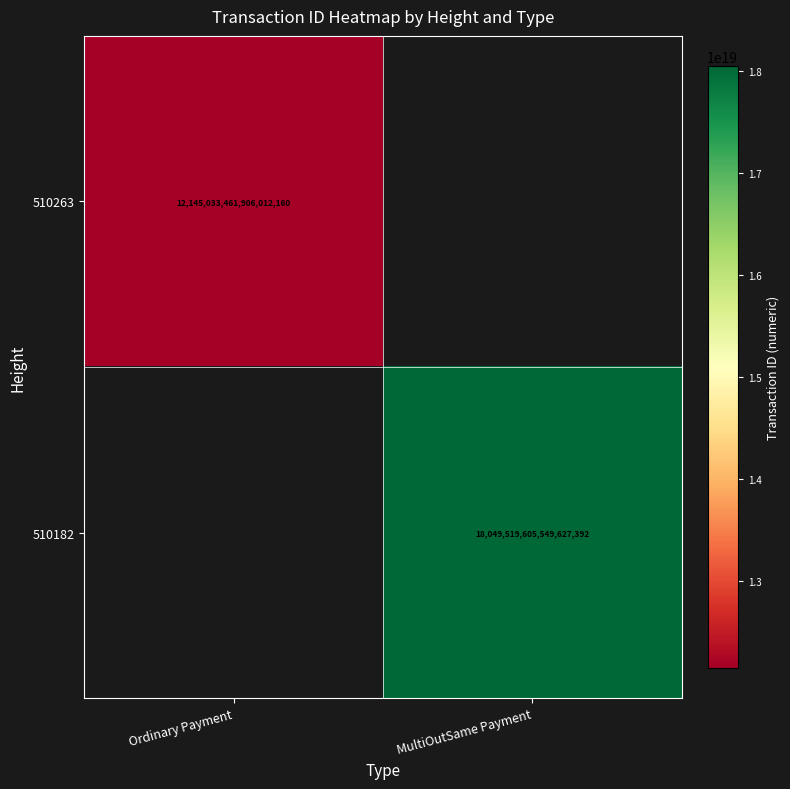

The 510182 series shows 29432124147090509824 at MultiOutSame Payment. True or false?

False